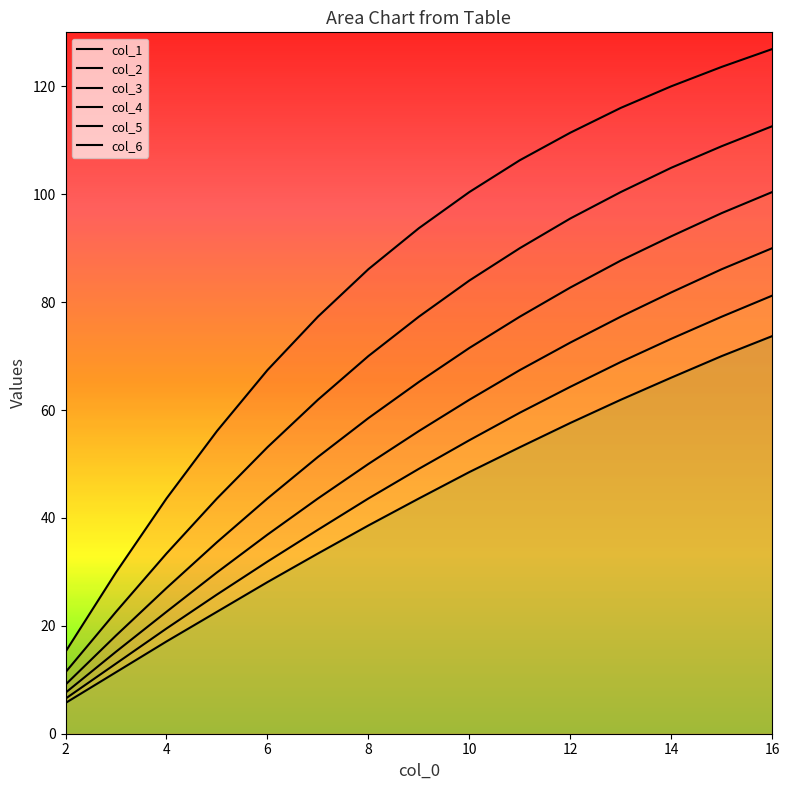

What is the total value across all series at 13?

512.2